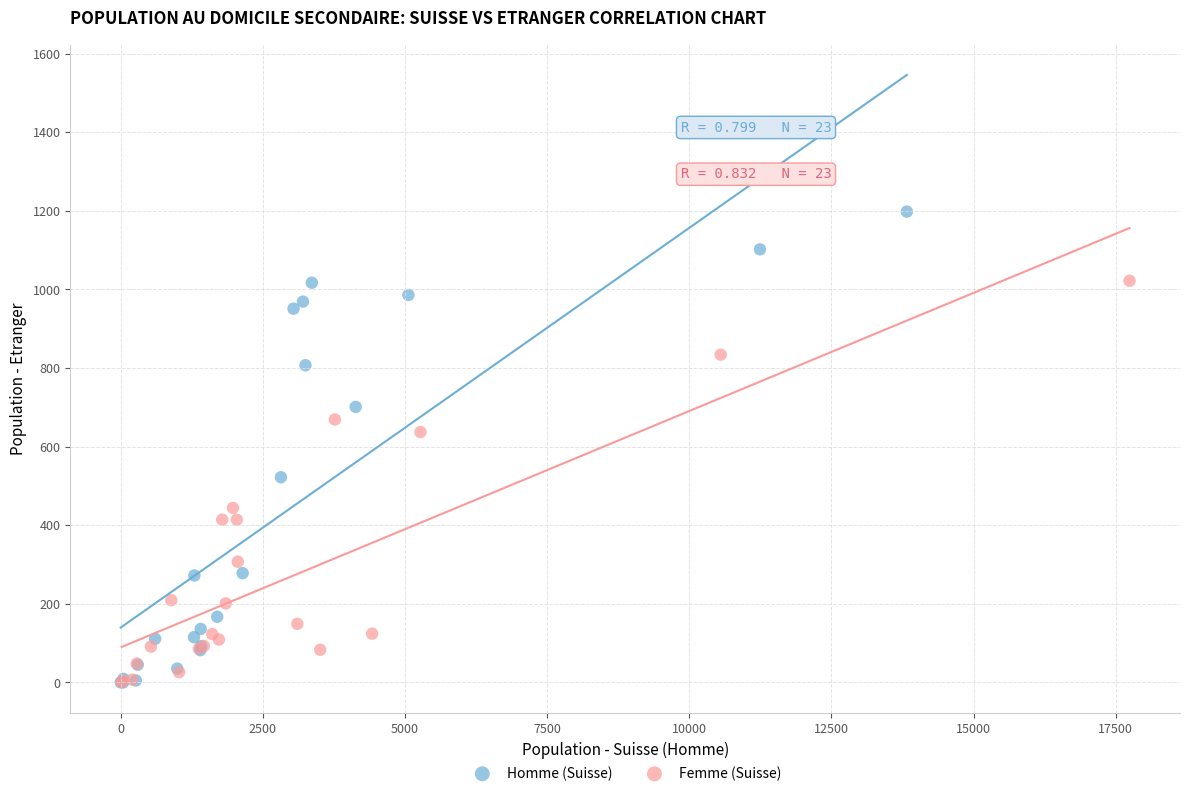

Which series has the largest Y range (max minus min)?

Homme (Suisse)